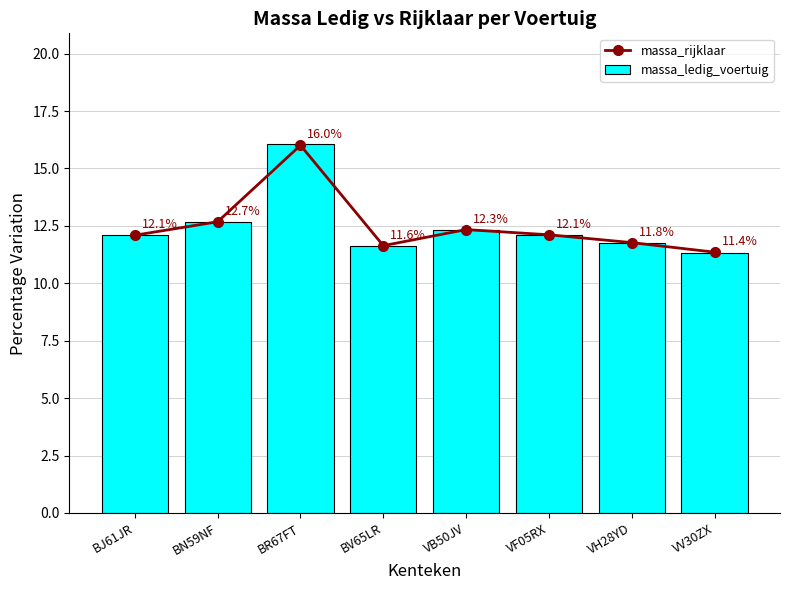

Reading left to right, list all the values displayed in this chart.

massa_rijklaar: 12.1	12.7	16.0	11.6	12.3	12.1	11.8	11.4
massa_ledig_voertuig: 12.1	12.7	16.1	11.6	12.3	12.1	11.8	11.3